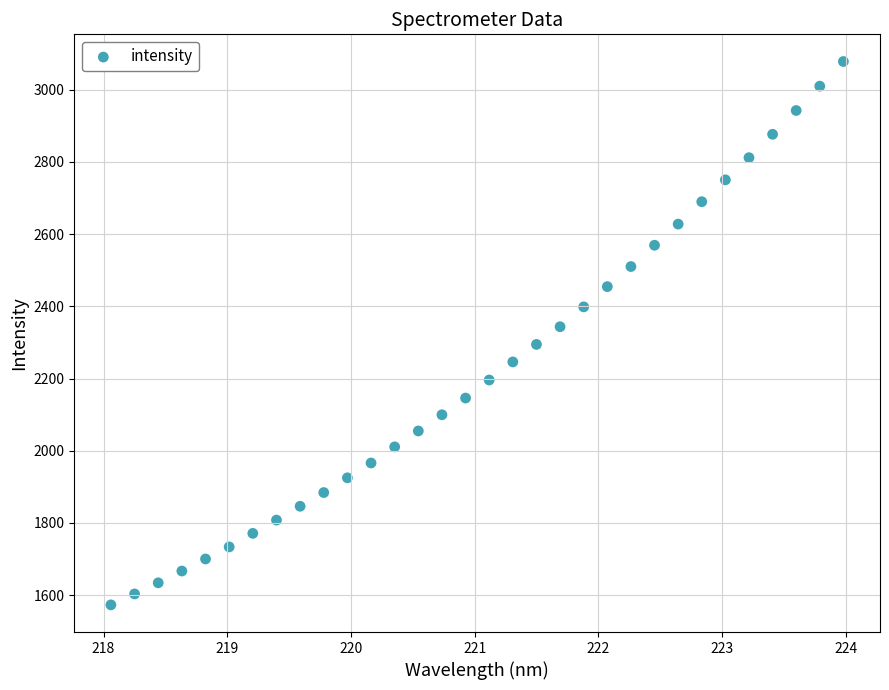

What is the range of Y values (max minus min)?

1505.3